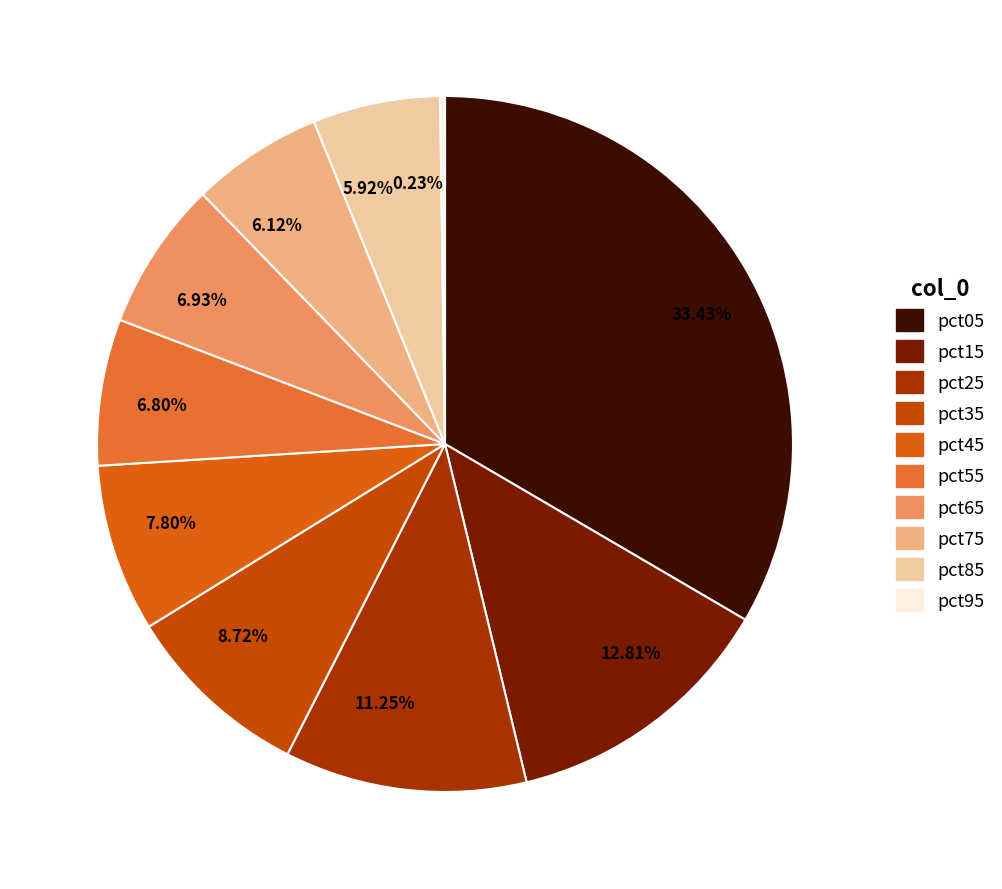

What is the ratio of the value at 6.93% to the value at 8.72%?

0.8